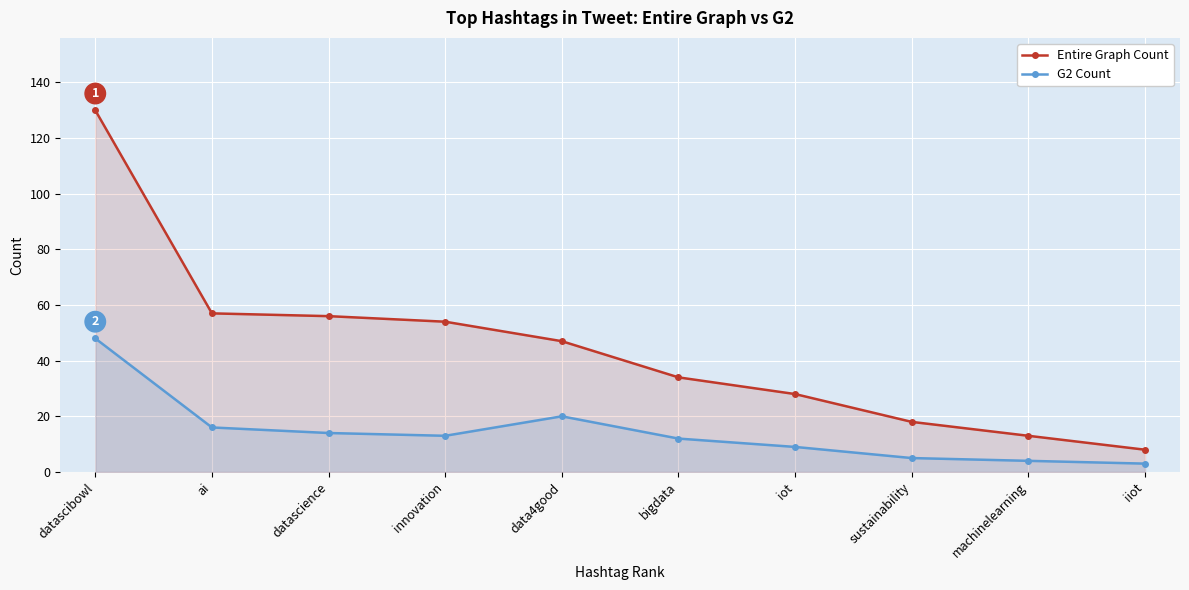

At how many categories does at least one series exceed 68?

1